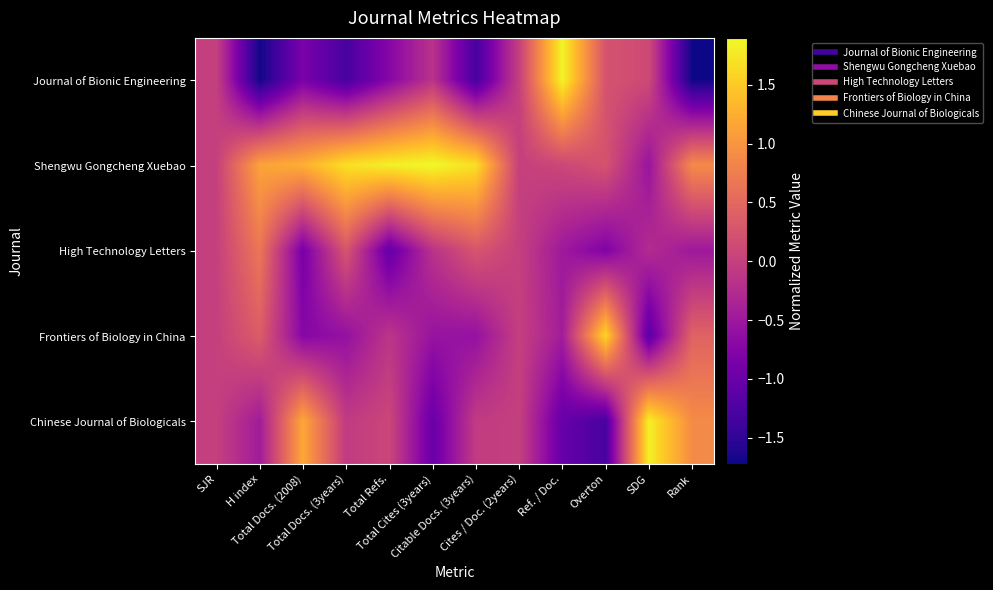

Rank the series at Total Docs. (3years) from lowest to highest value.

Journal of Bionic Engineering, Frontiers of Biology in China, Chinese Journal of Biologicals, High Technology Letters, Shengwu Gongcheng Xuebao